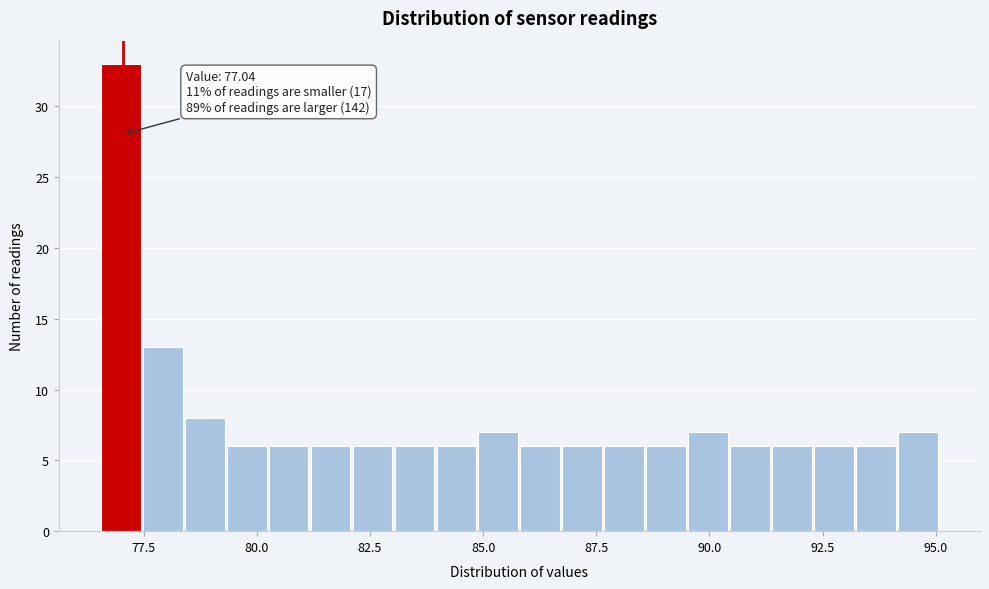

Read against the x-axis, roughly where is the centre of the tallest bar?

77.0